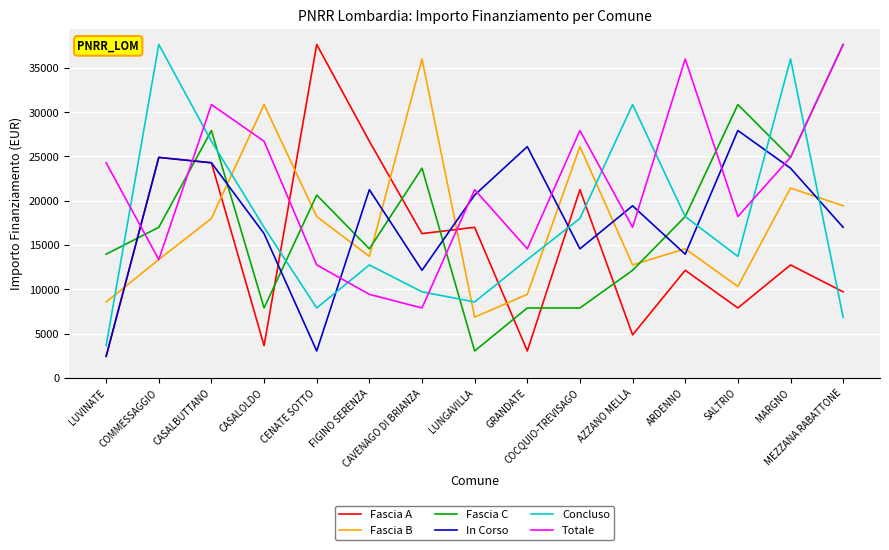

What is the sum of all Concluso values?

260875